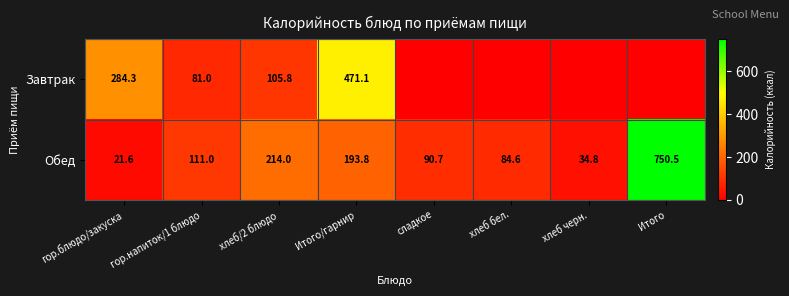

What is the difference between the highest and lowest values at хлеб/2 блюдо?

108.2